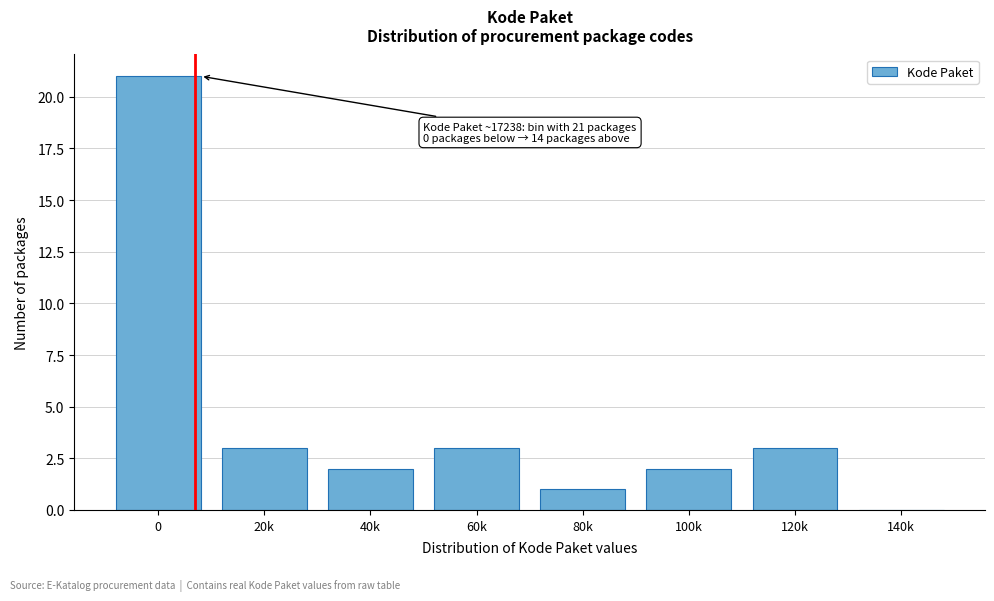

Reading left to right, transcribe all the data shown in this chart.

0=21	20k=3	40k=2	60k=3	80k=1	100k=2	120k=3	140k=0